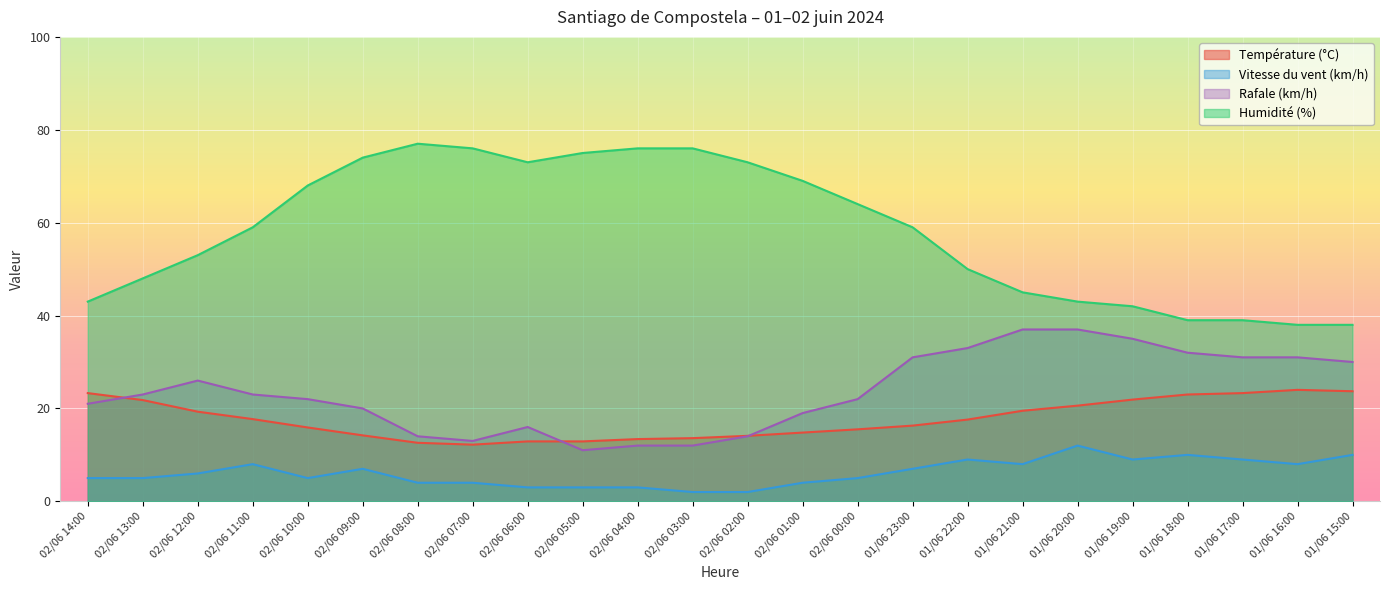

True or false: Rafale (km/h) and Vitesse du vent (km/h) cross at least once.

False